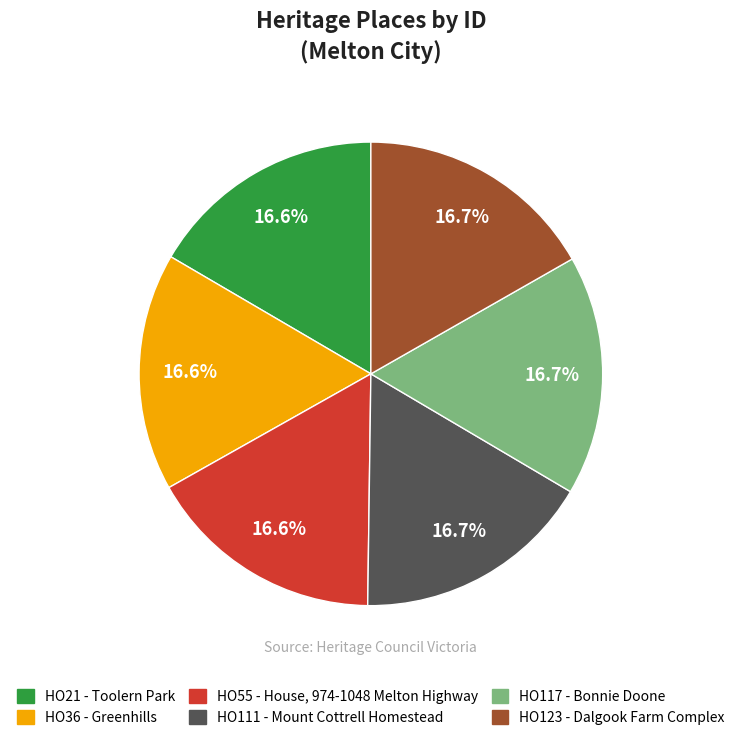

To the nearest percent, what is the average slice percentage?

17%